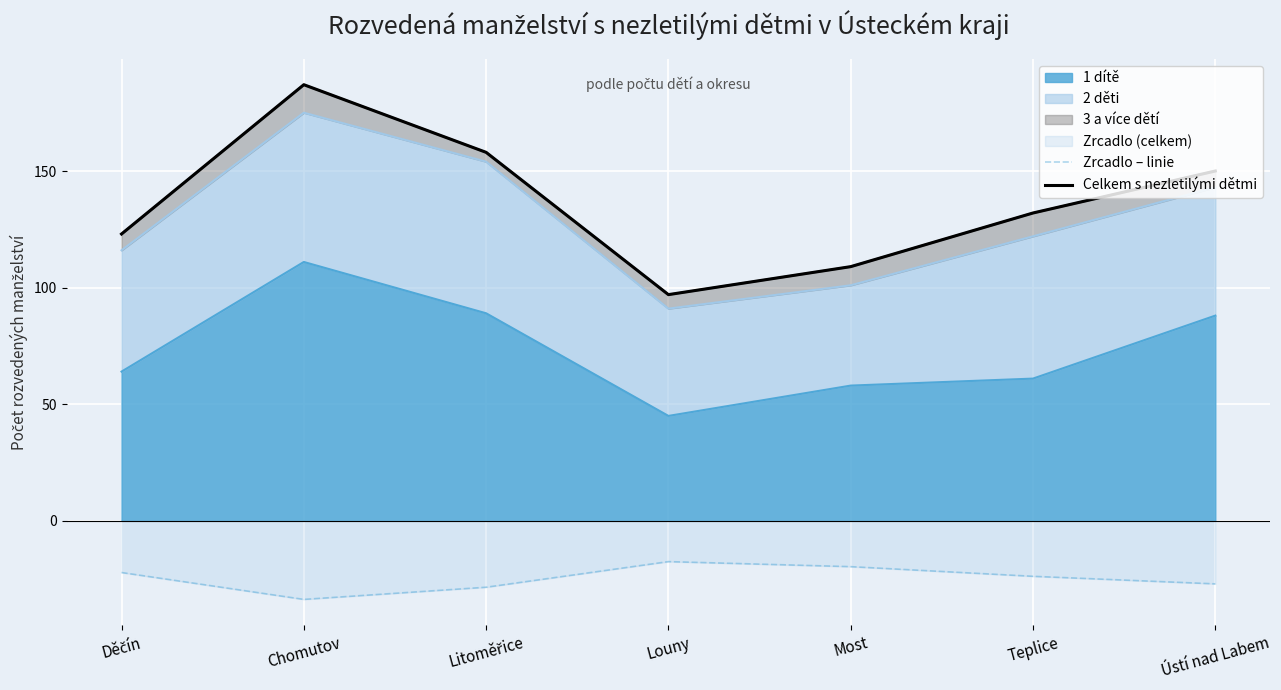

The Celkem s nezletilými dětmi series shows 201.1 at Teplice. True or false?

False